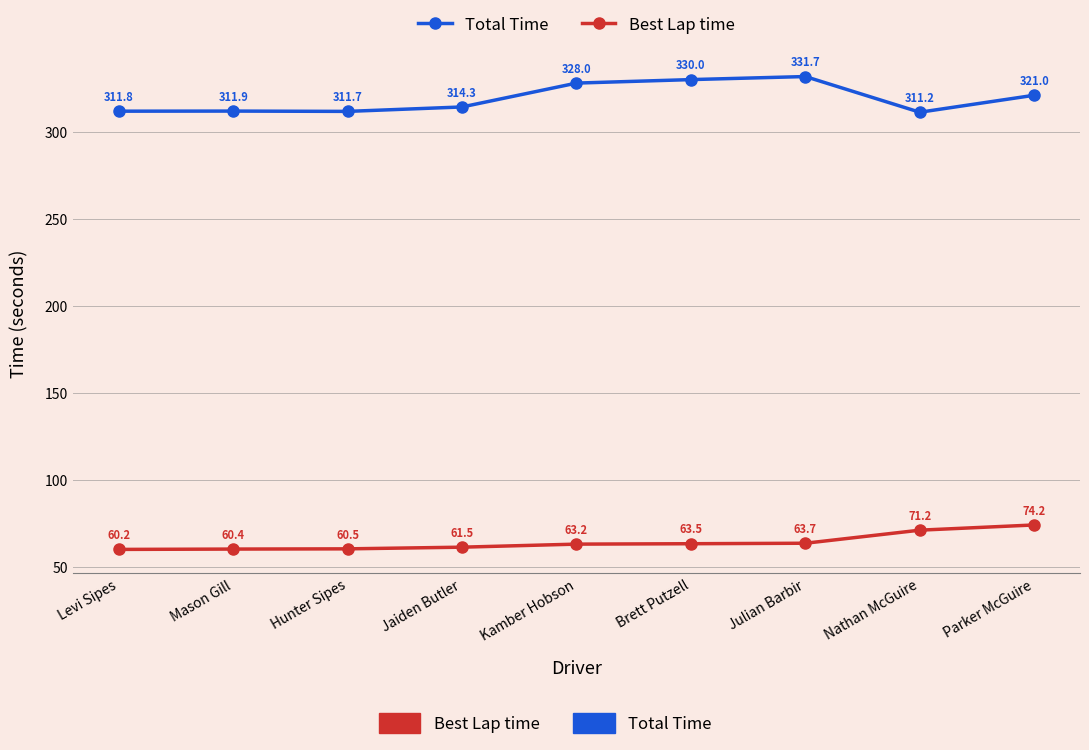

Where is Total Time nearest to the value 321?

Parker McGuire